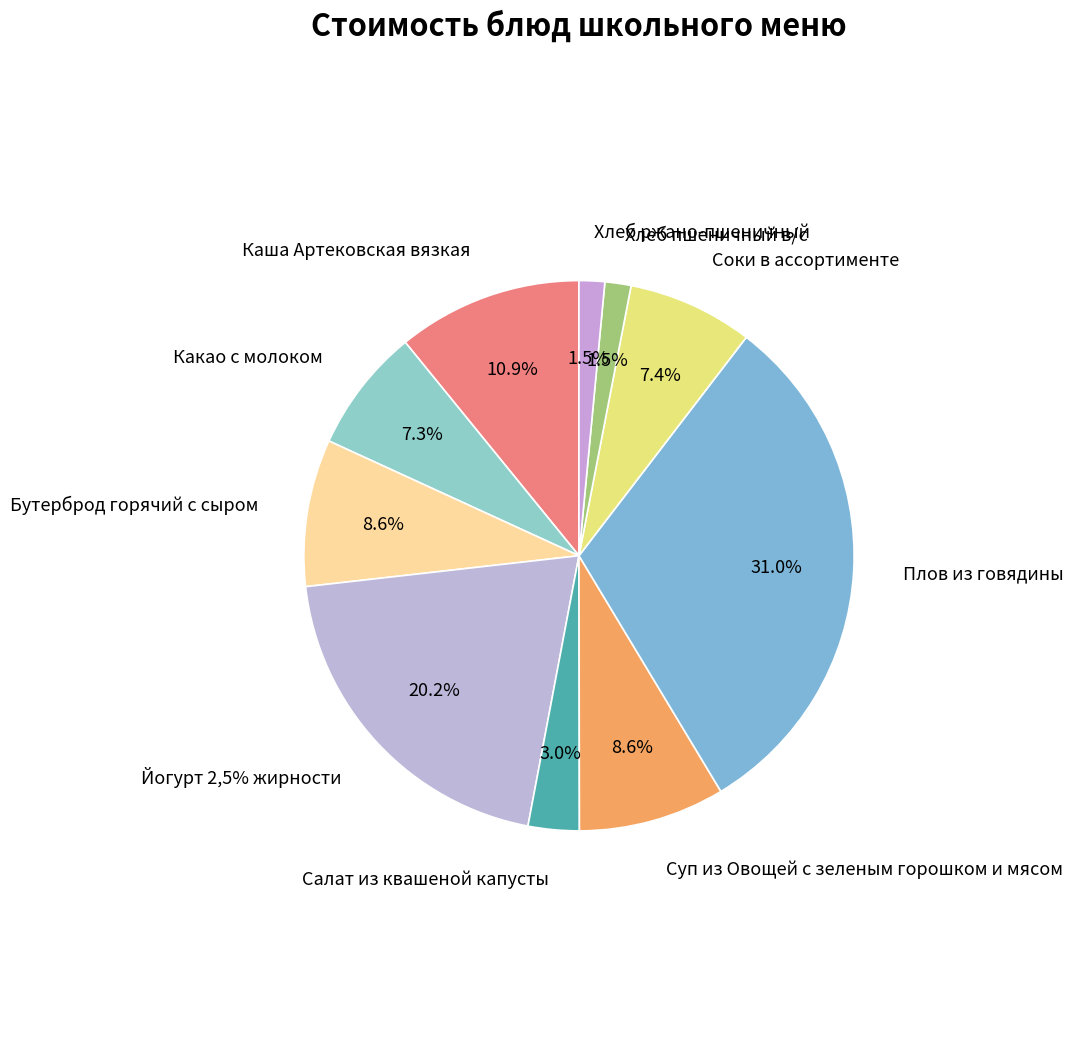

How much of the chart is everything except Йогурт 2,5% жирности?

79.8%